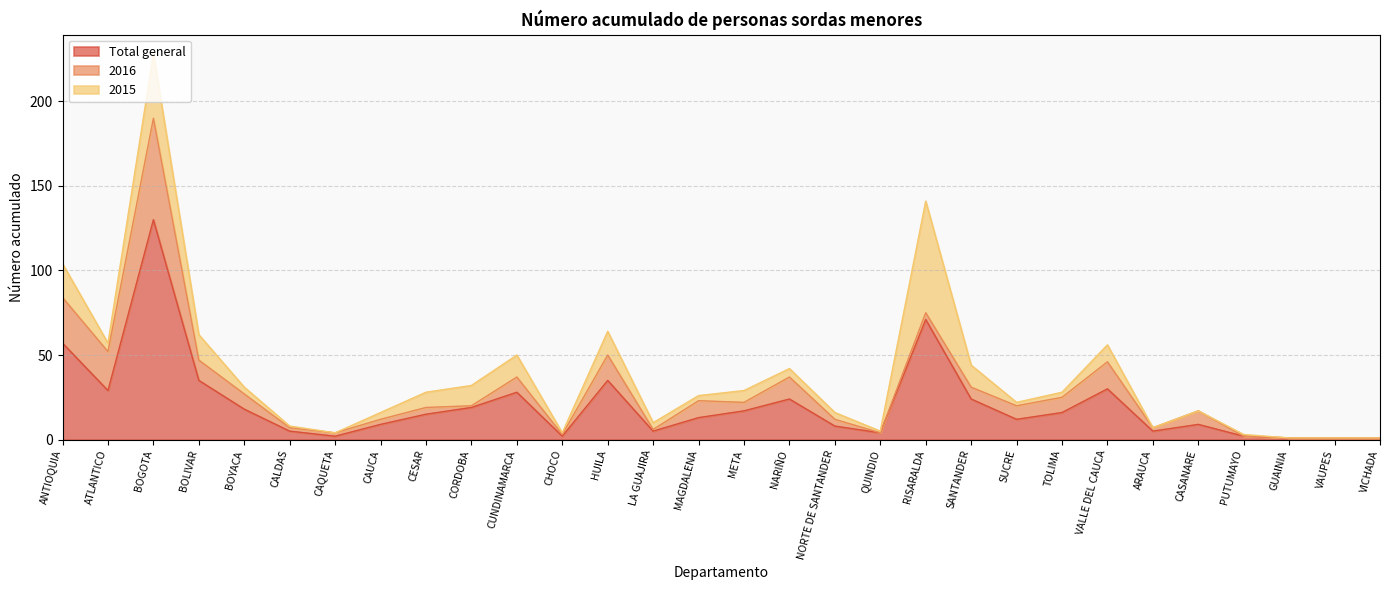

What is the maximum value shown in the chart?

130